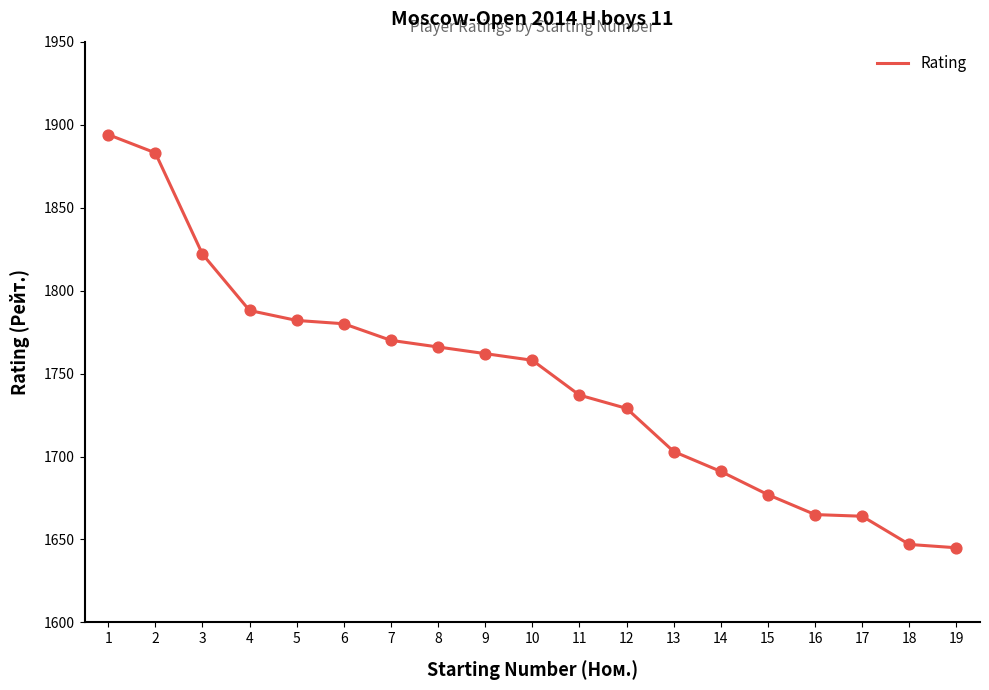

What is the change in value from 12 to 16?

-64